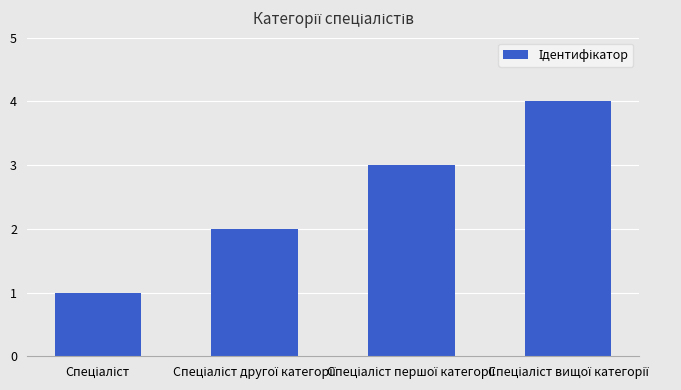

What is the difference between the maximum and minimum values?

3